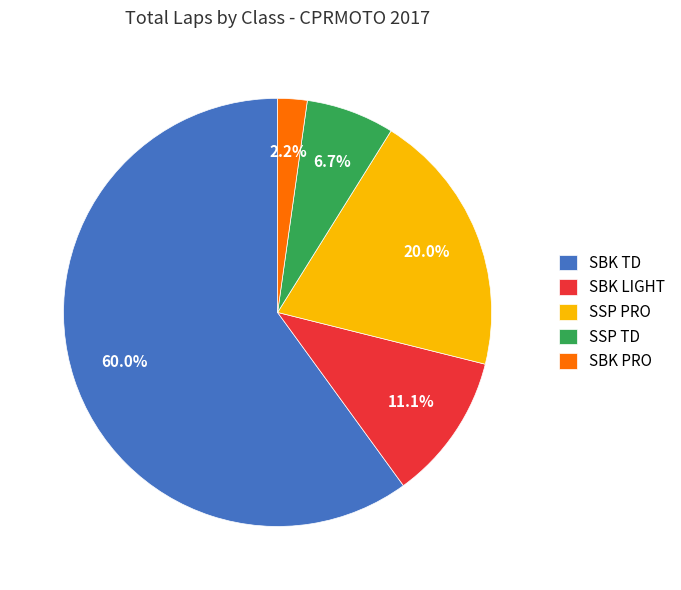

Count the number of slices in the pie.

5